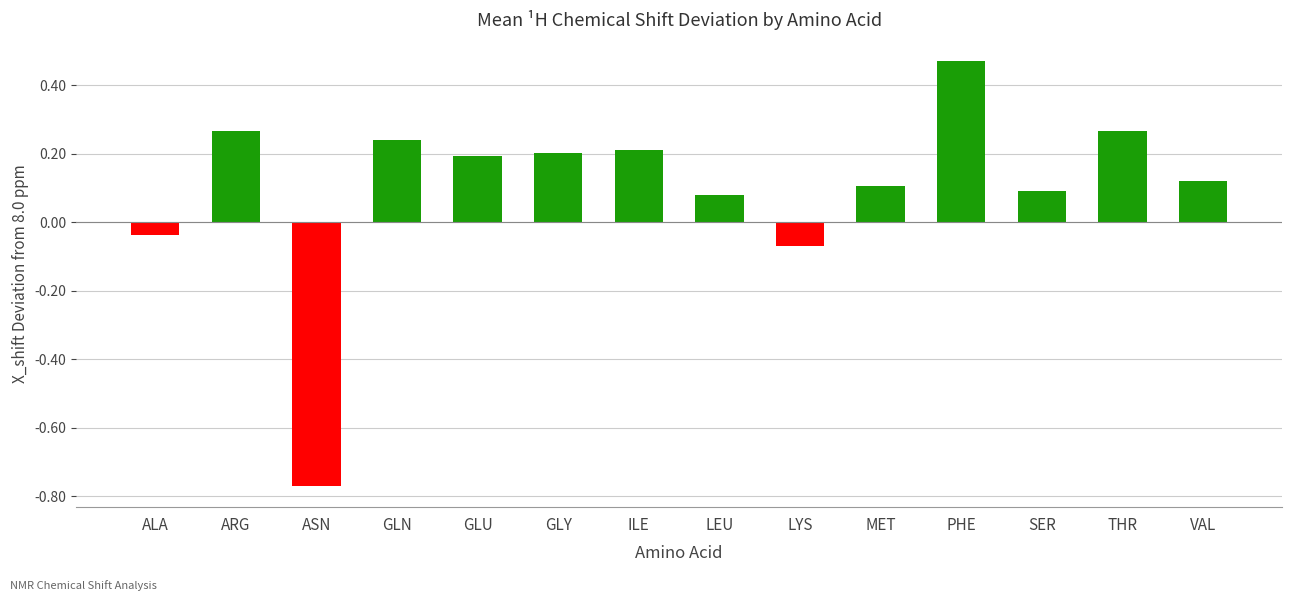

What is the label of the 14th bar from the right?

ALA